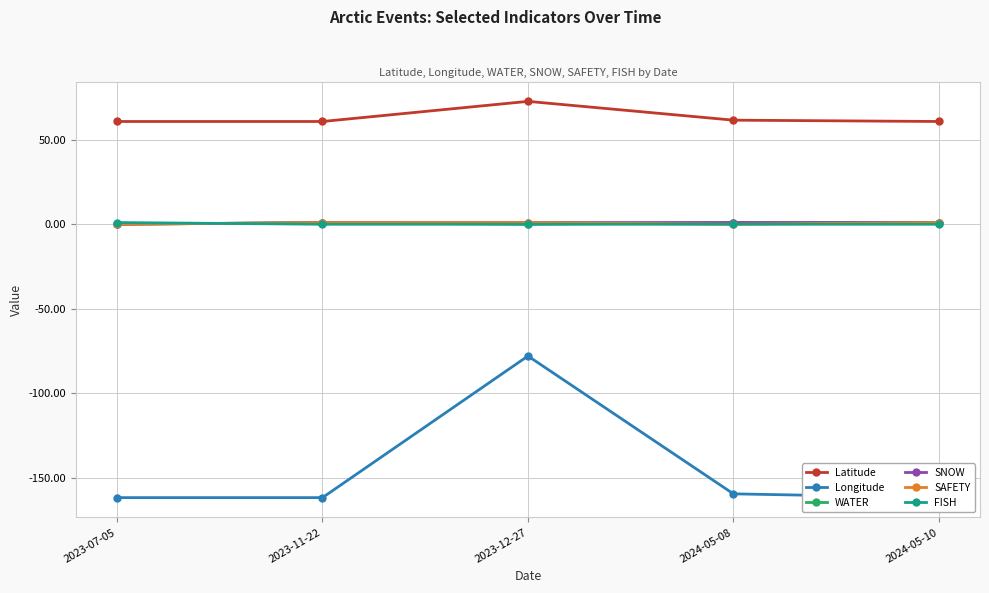

What is the total value across all series at 2024-05-10?

-98.0